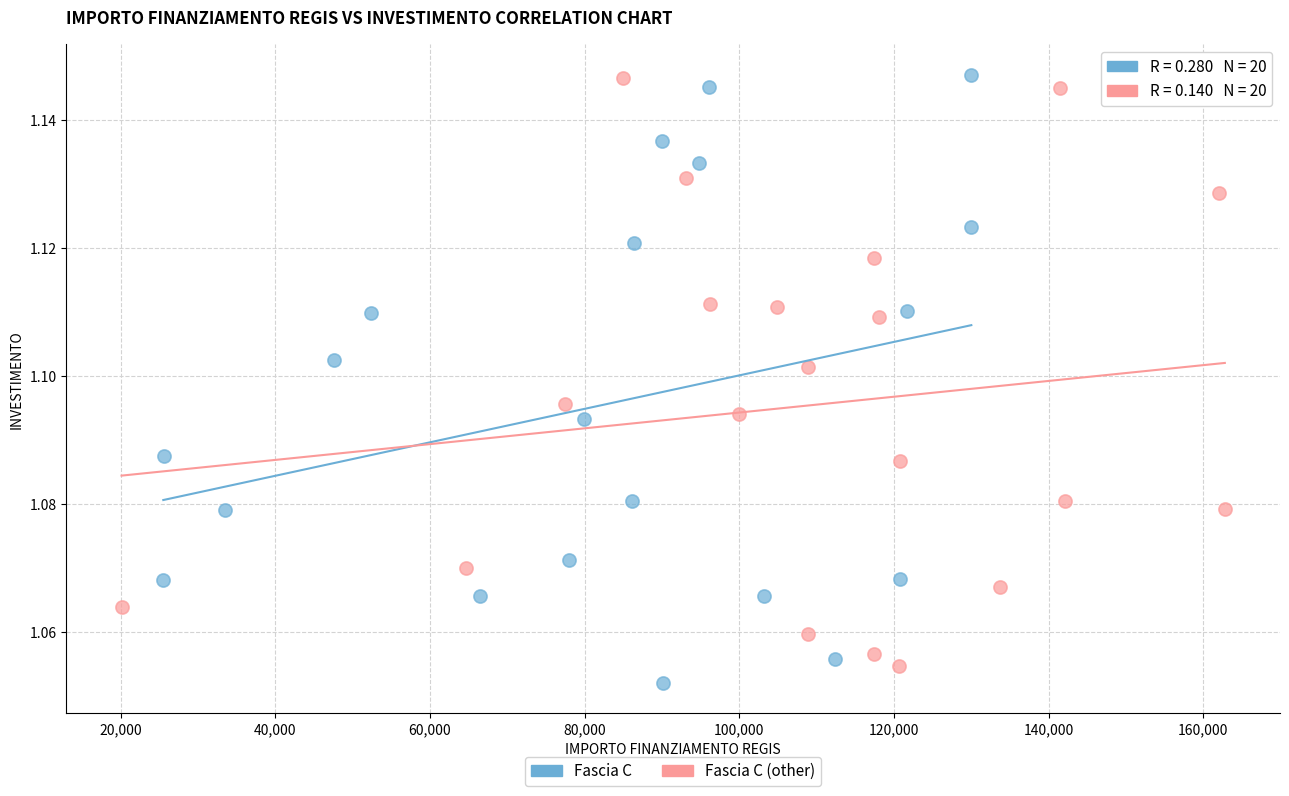

What are all the series names shown in the legend?

Fascia C, Fascia C (other)